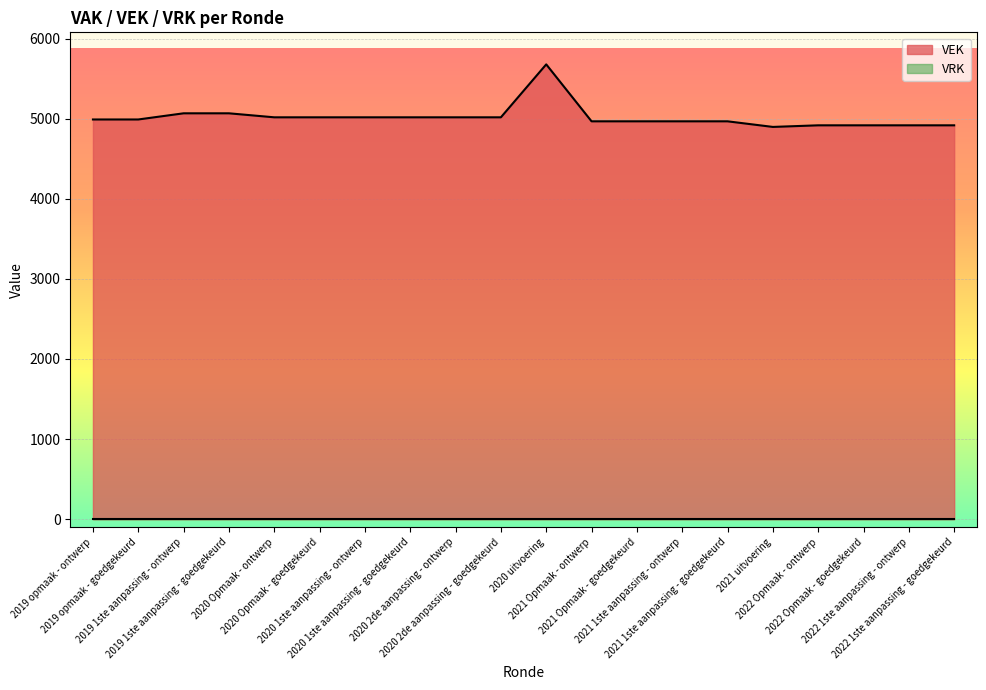

List the labels in order of value, smallest first.

2021 uitvoering, 2022 Opmaak - ontwerp, 2022 Opmaak - goedgekeurd, 2022 1ste aanpassing - ontwerp, 2022 1ste aanpassing - goedgekeurd, 2021 Opmaak - ontwerp, 2021 Opmaak - goedgekeurd, 2021 1ste aanpassing - ontwerp, 2021 1ste aanpassing - goedgekeurd, 2019 opmaak - ontwerp, 2019 opmaak - goedgekeurd, 2020 Opmaak - ontwerp, 2020 Opmaak - goedgekeurd, 2020 1ste aanpassing - ontwerp, 2020 1ste aanpassing - goedgekeurd, 2020 2de aanpassing - ontwerp, 2020 2de aanpassing - goedgekeurd, 2019 1ste aanpassing - ontwerp, 2019 1ste aanpassing - goedgekeurd, 2020 uitvoering